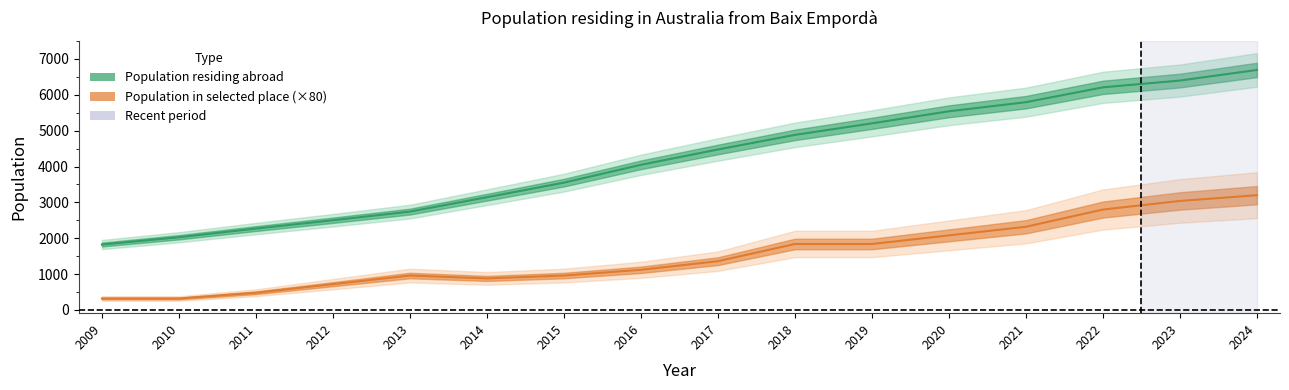

What is the value of the Population residing abroad point at the 15th from the left?

6397